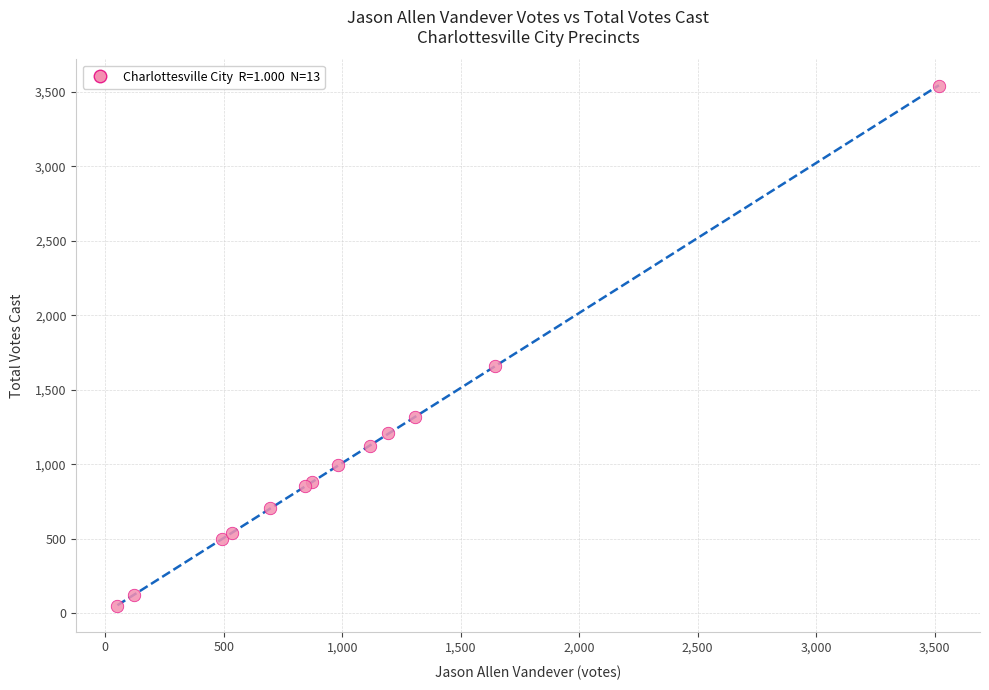

What Y value in the scatter plot is closest to 1796?

1661